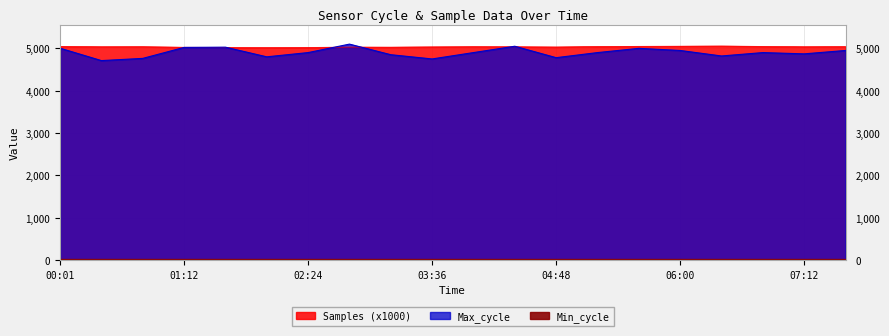

Where is Max_cycle nearest to the value 4905?

02:24